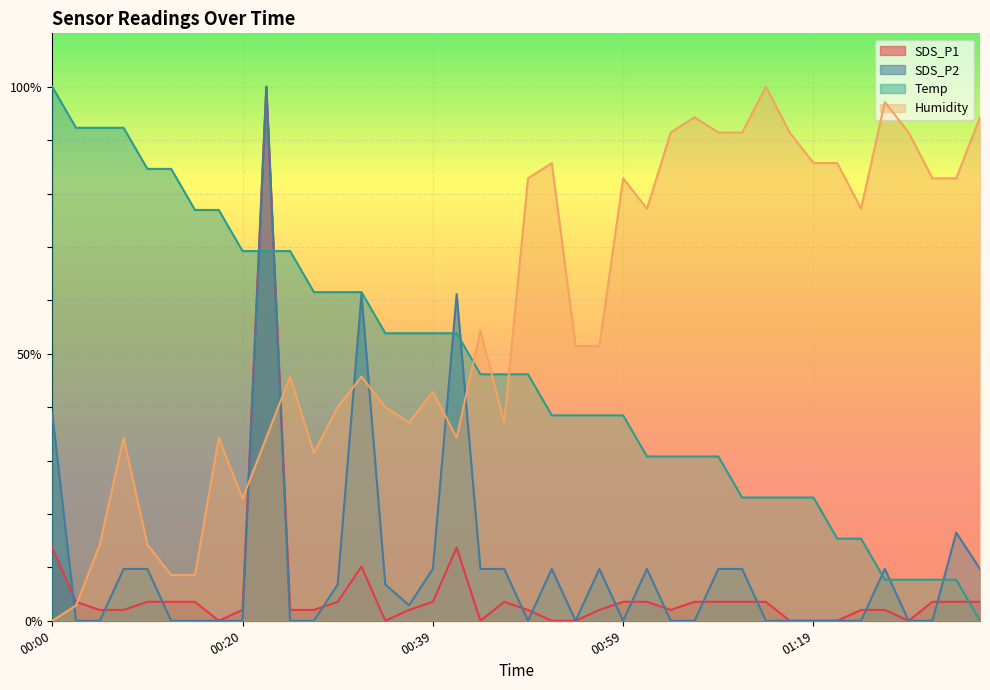

The Humidity series shows 34.3 at 00:42. True or false?

True